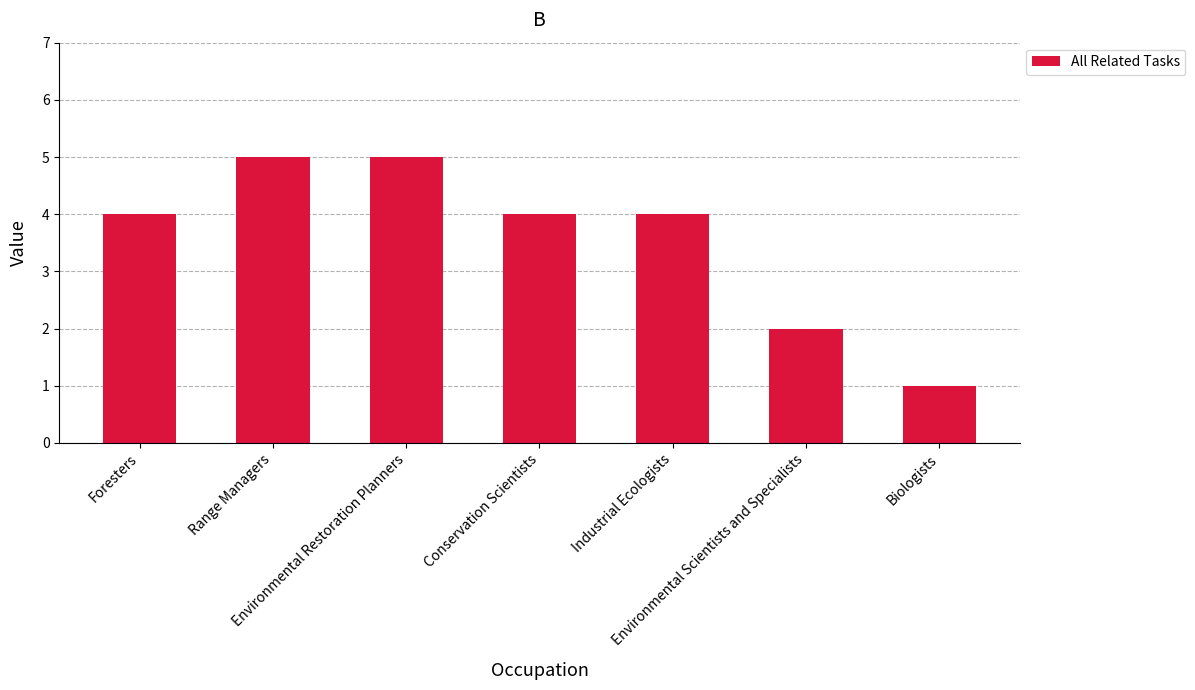

What is the smallest value displayed?

1